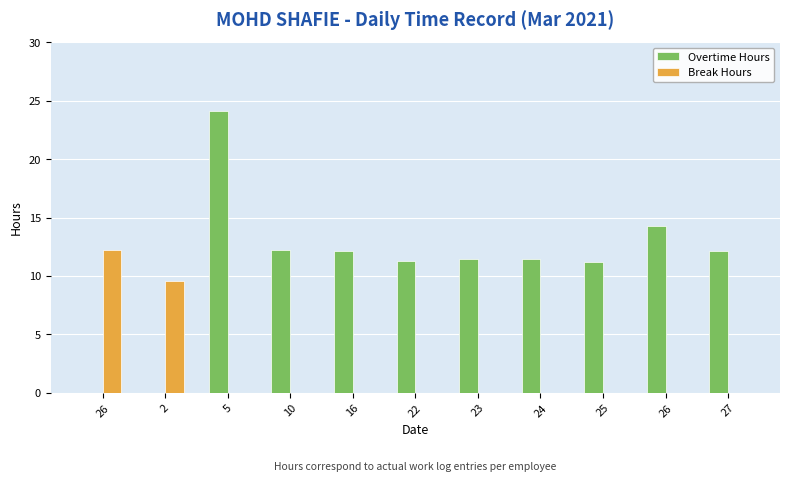

How many groups of bars are there?

11